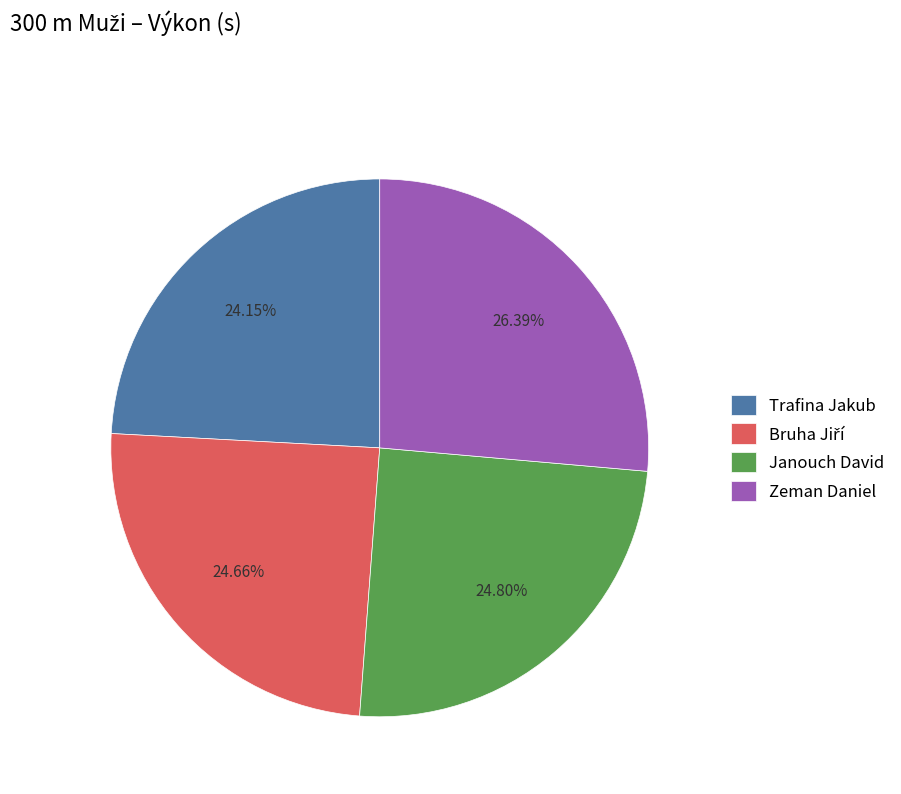

Approximately how many times larger is the value at Janouch David compared to Trafina Jakub?

1.0